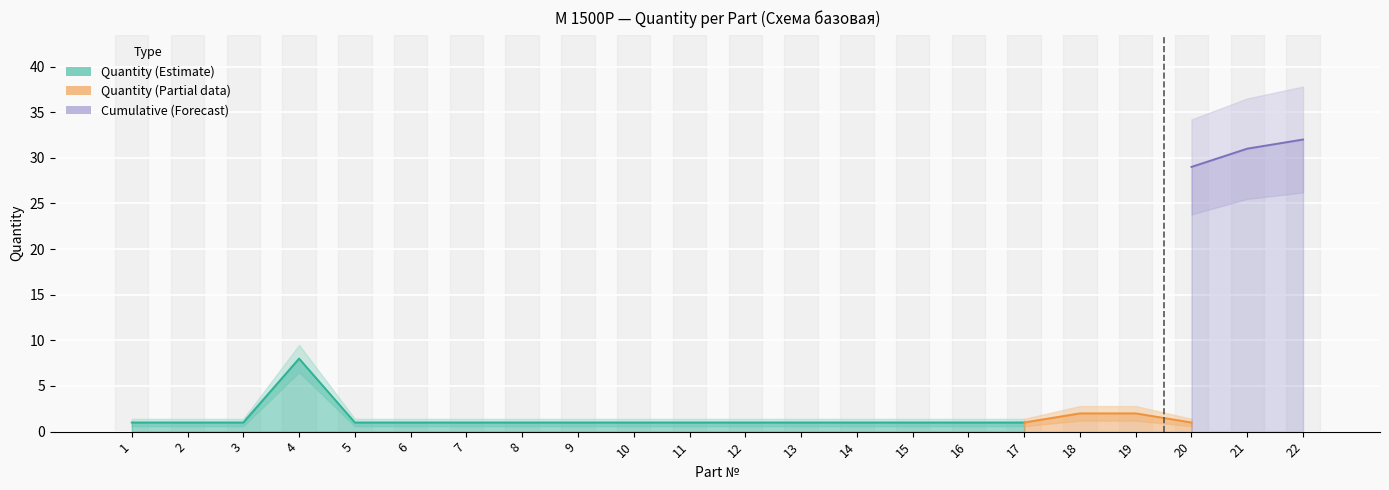

True or false: Quantity_lower has a value of 0.3 at 5.

False